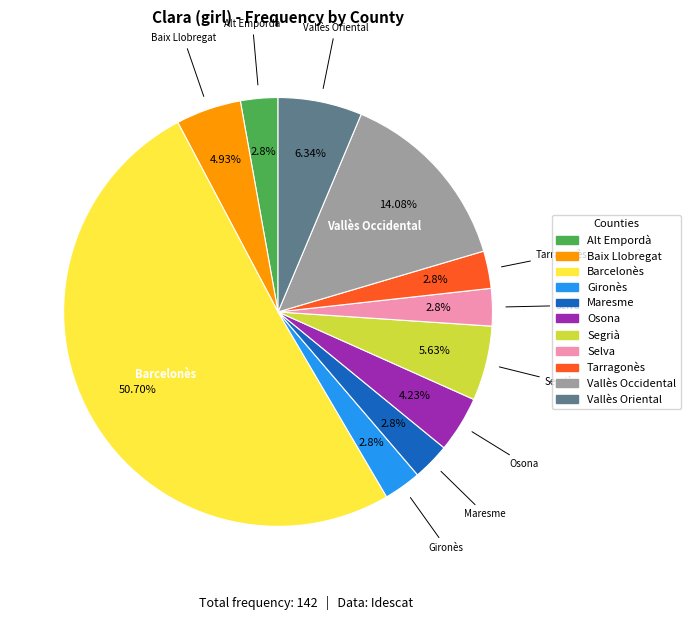

The Vallès Occidental slice represents 24% of the pie. True or false?

False